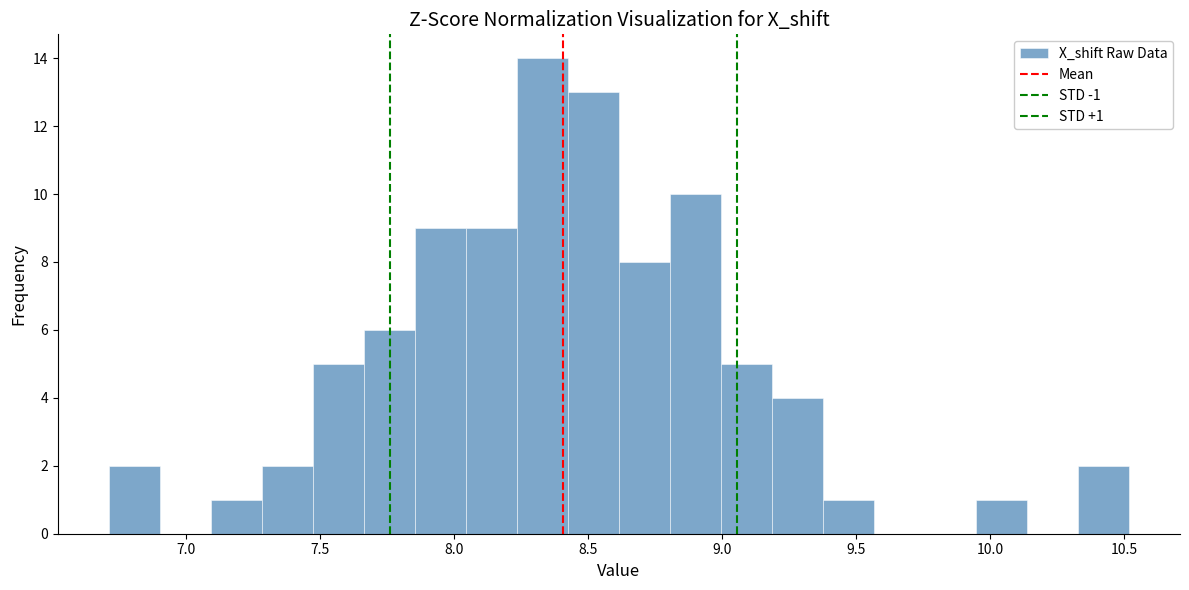

Read against the x-axis, roughly where is the centre of the tallest bar?

8.35